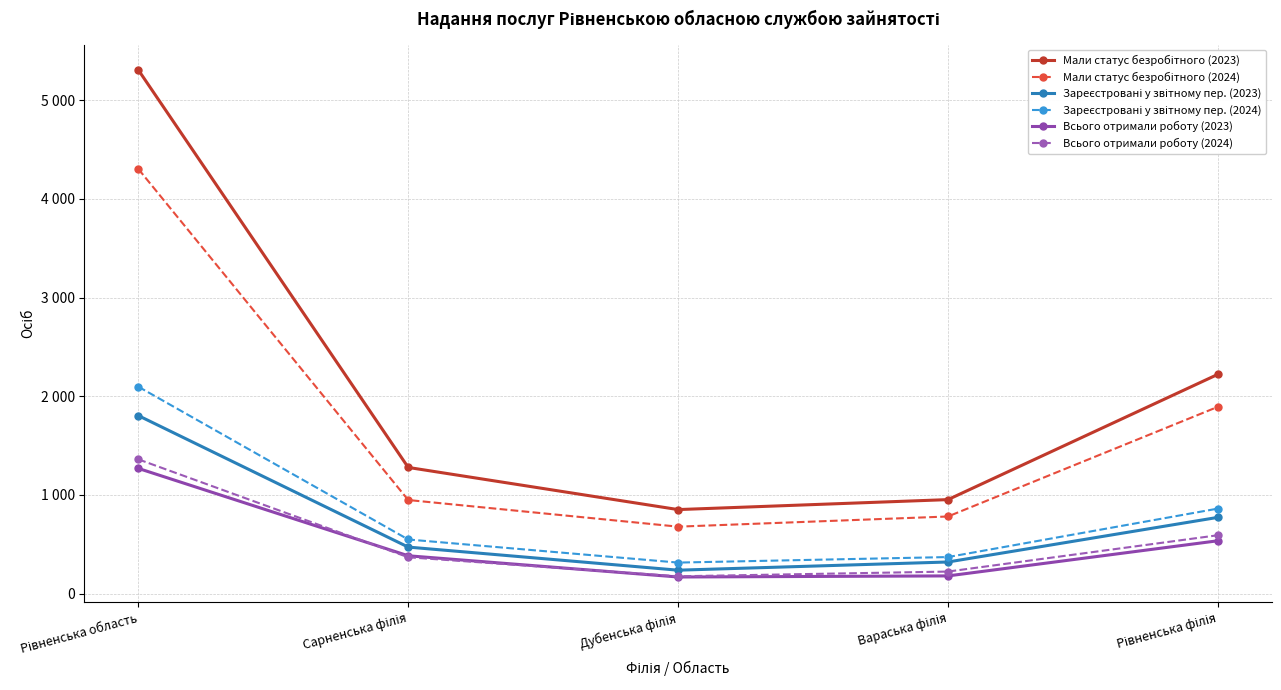

Is this an area chart (filled region under the line)?

No